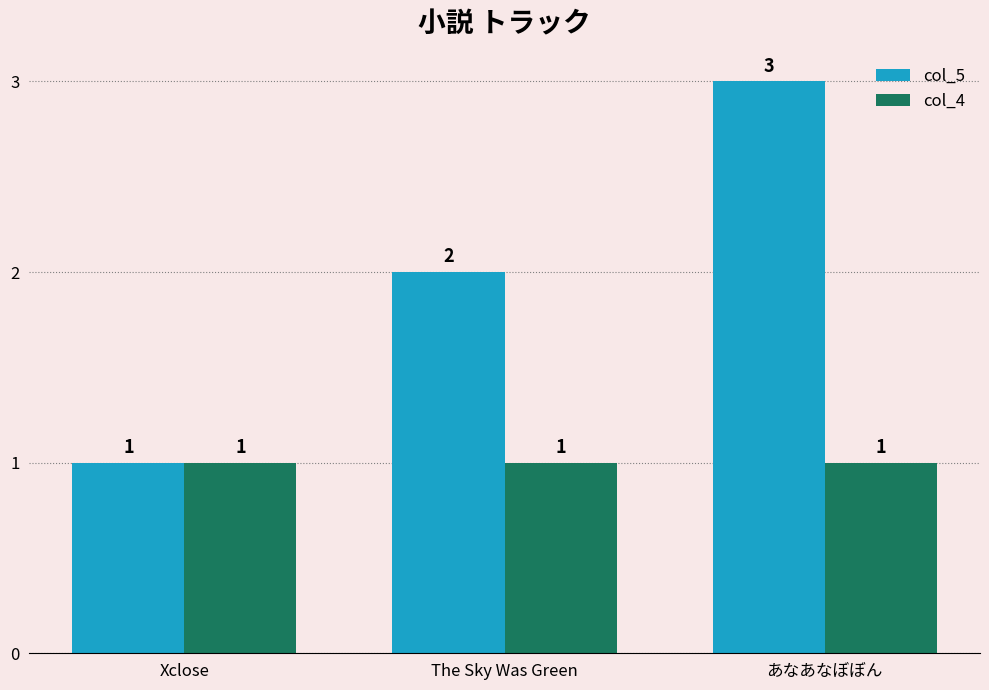

What is the label of the 1st bar from the right?

あなあなぼぼん